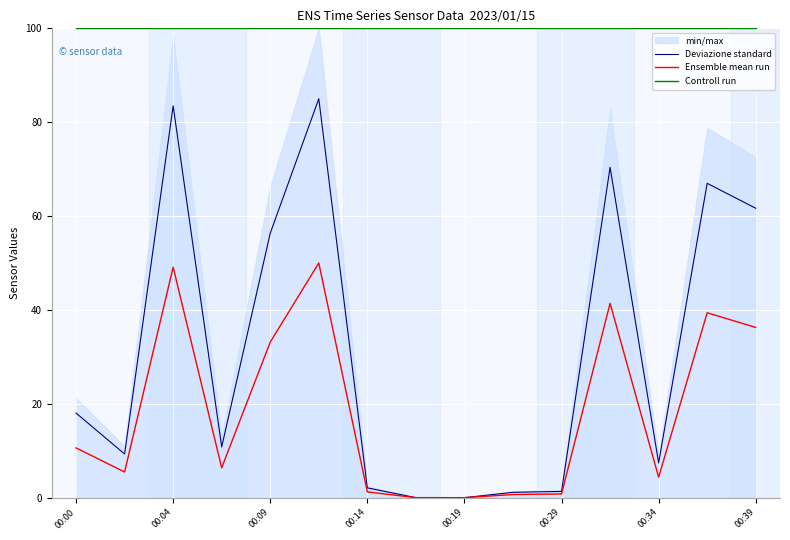

True or false: Ensemble mean run and Controll run cross at least once.

False